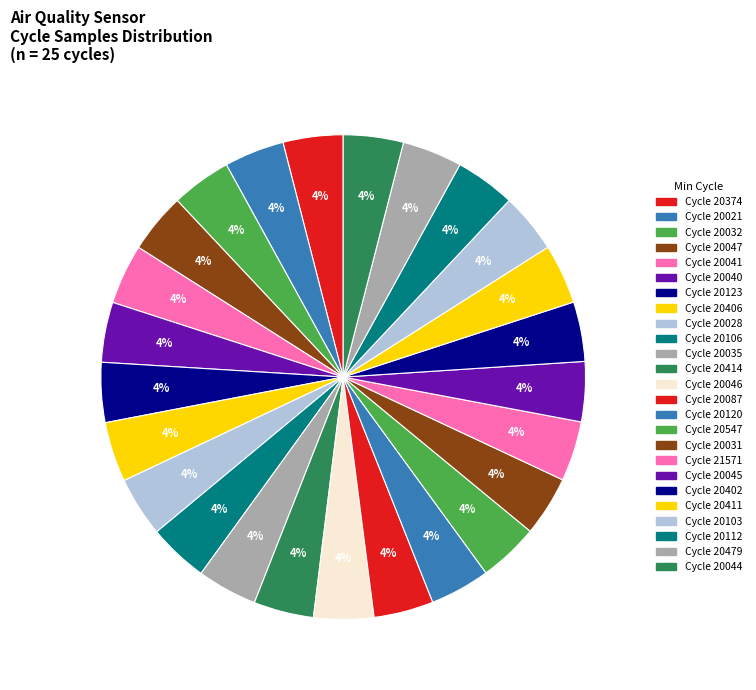

Does any single category account for the majority?

No